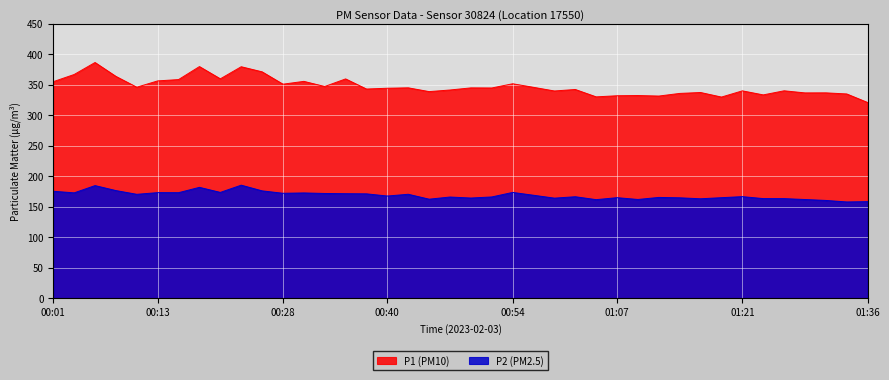

What are all the series names shown in the legend?

P1 (PM10), P2 (PM2.5)